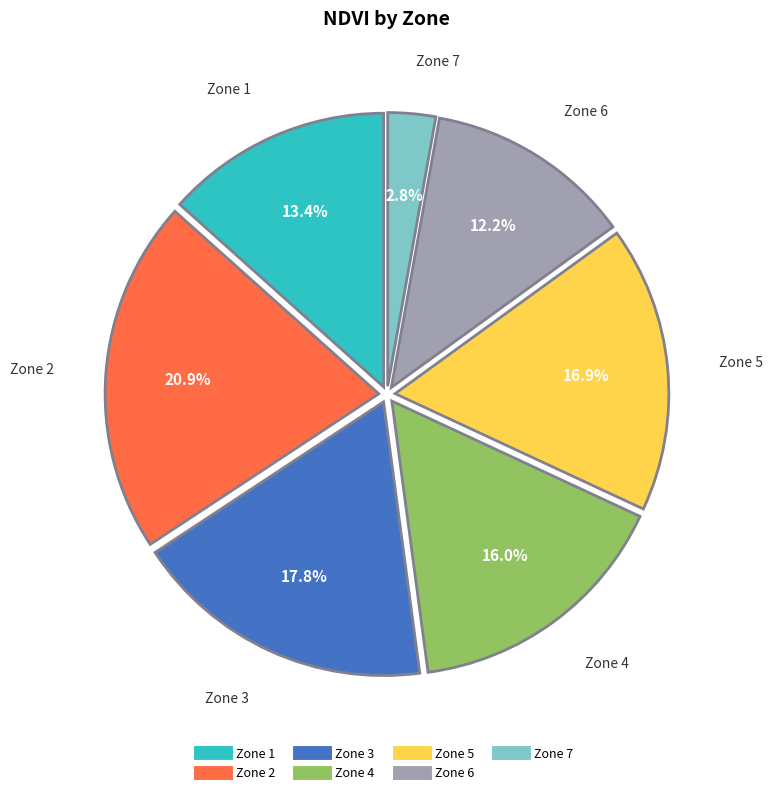

Between Zone 2 and Zone 1, which is larger?

Zone 2